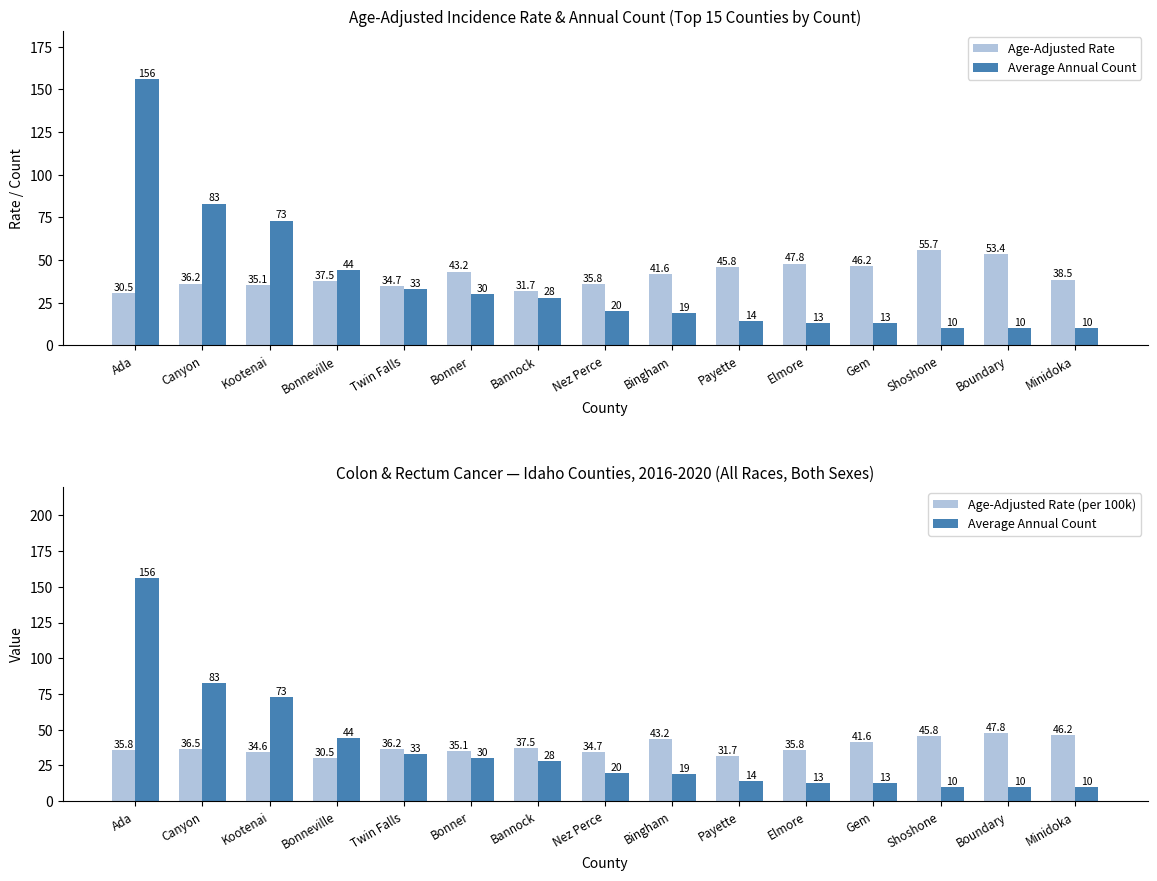

At how many categories does at least one series exceed 136?

1